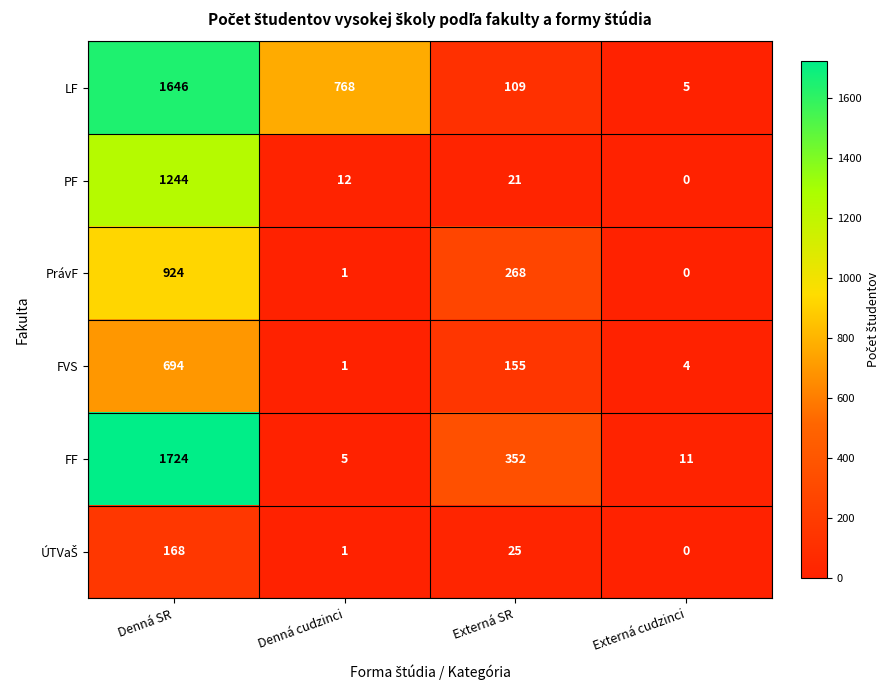

The LF series shows 1646 at Denná SR. True or false?

True